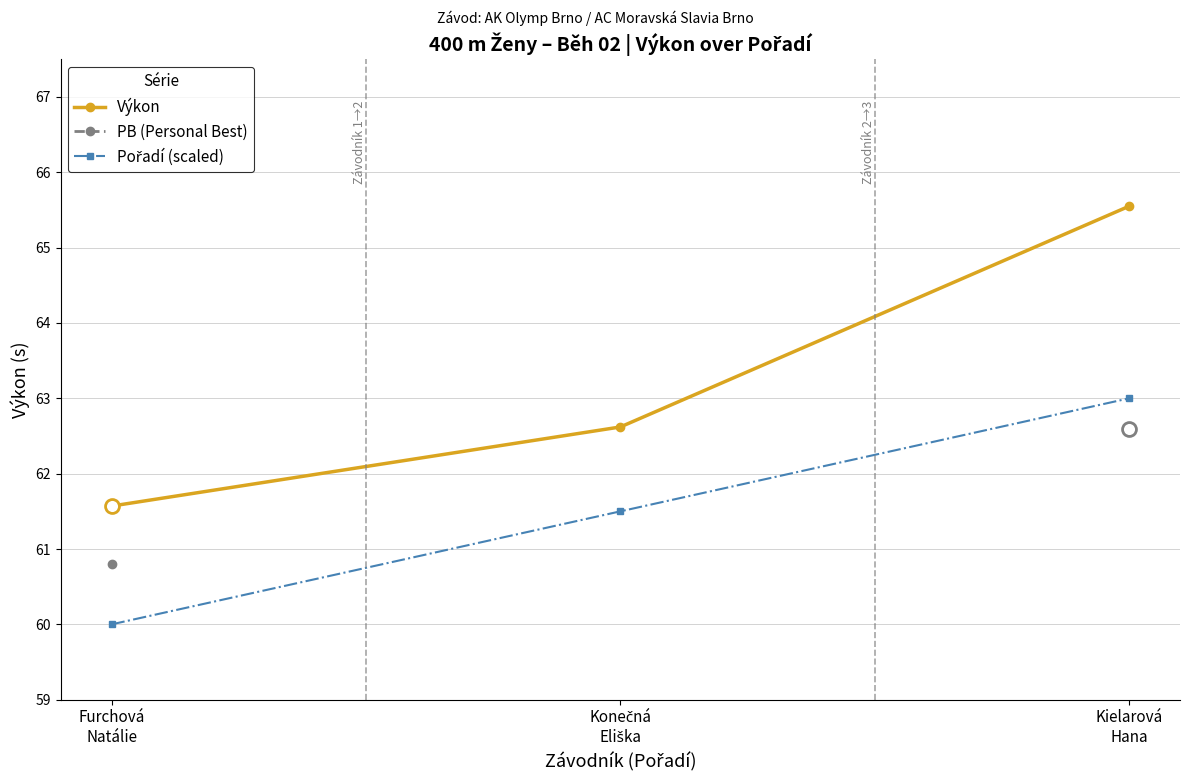

Which series changed the most between Furchová
Natálie and Konečná
Eliška?

Pořadí (scaled)